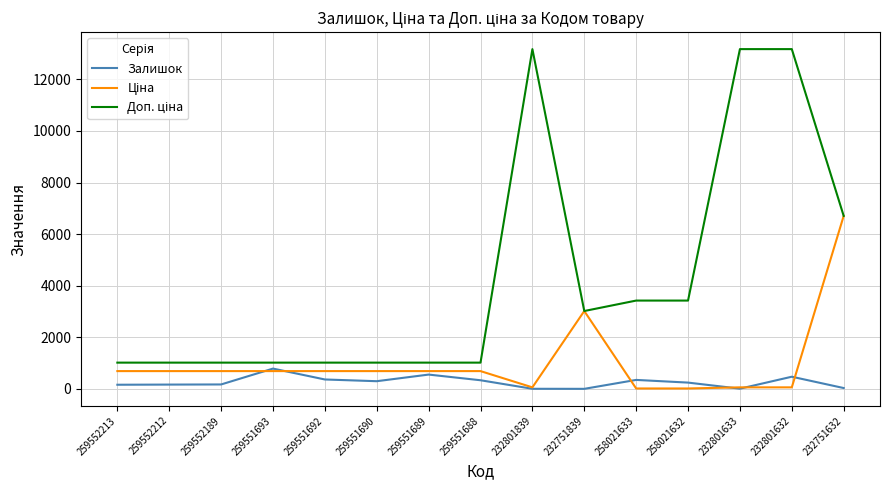

What is the total value across all series at 258021633?

3785.2